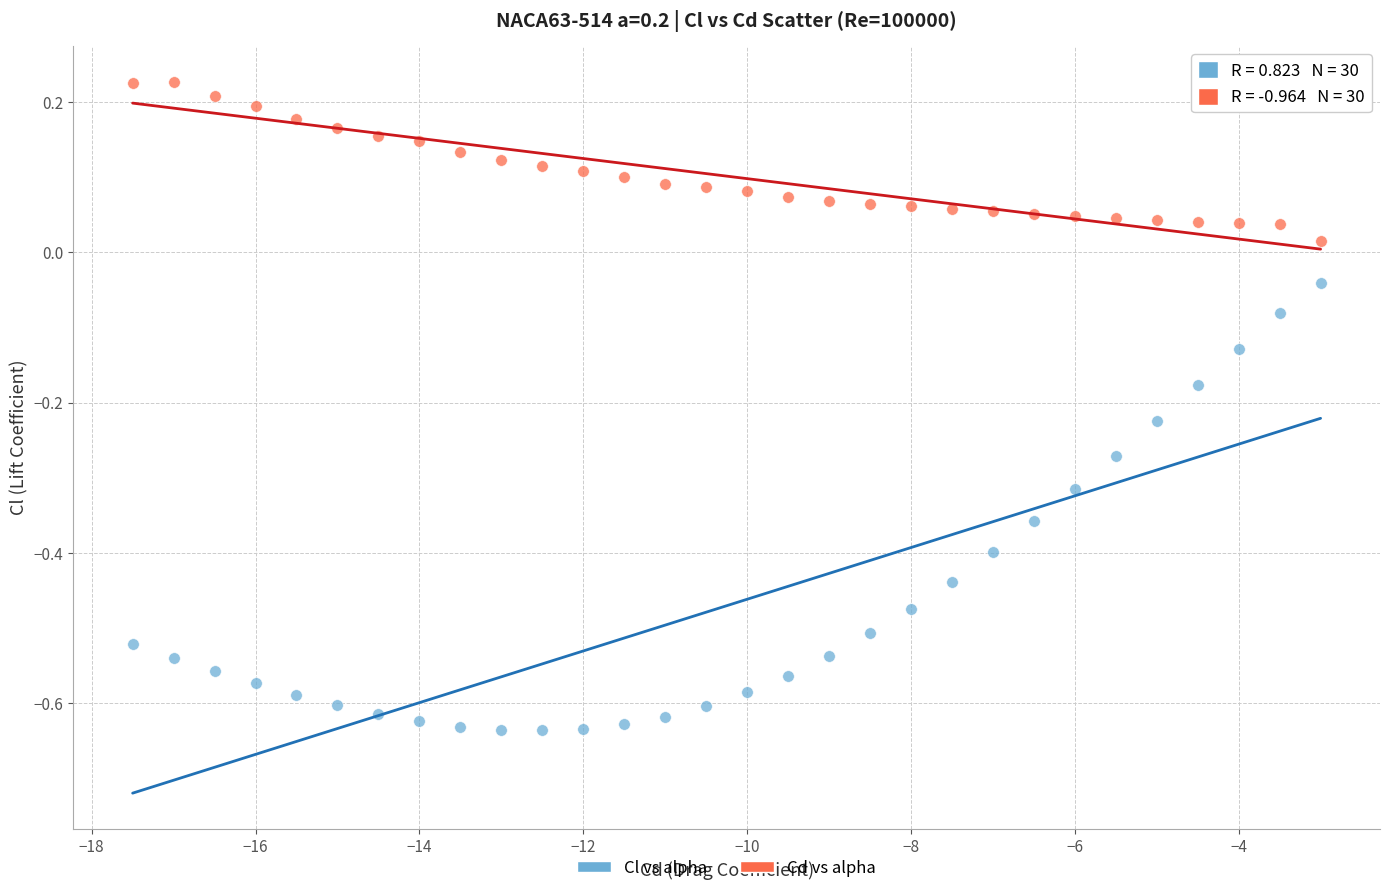

What is the X range (max minus min) for the scatter plot?

14.5